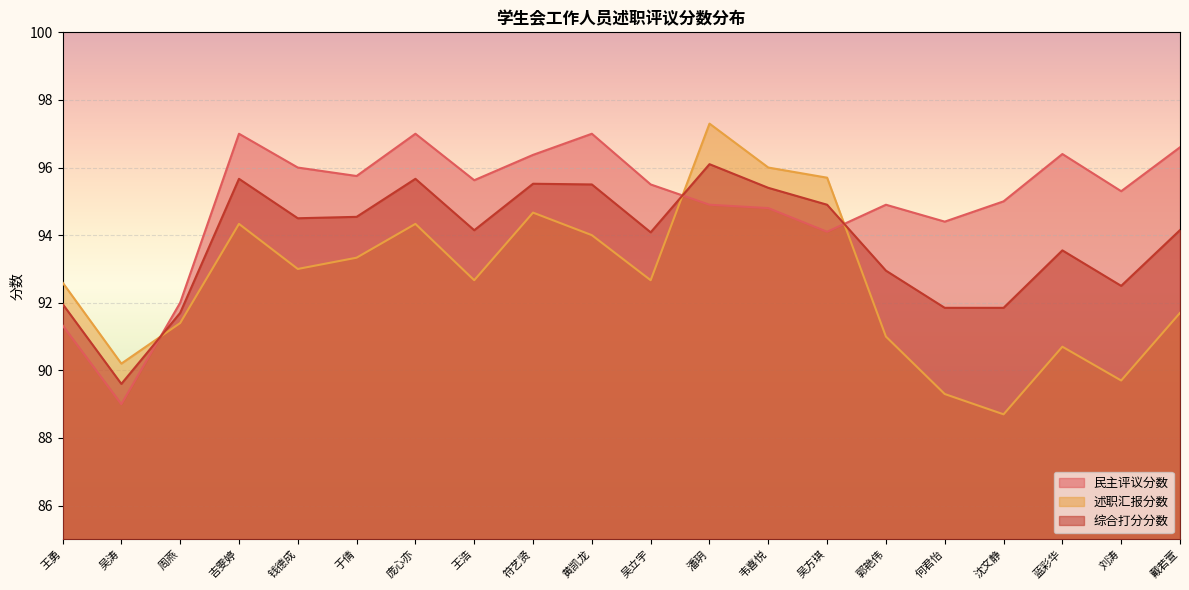

What is the sum of all 述职汇报分数 values?

1853.3